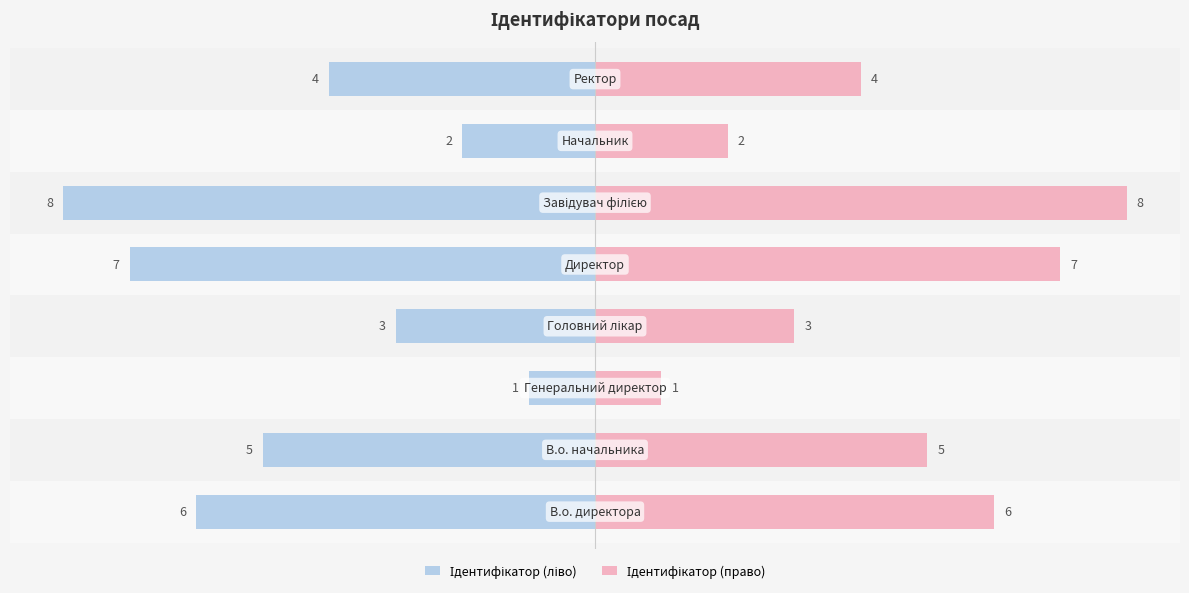

How many groups of bars are there?

8